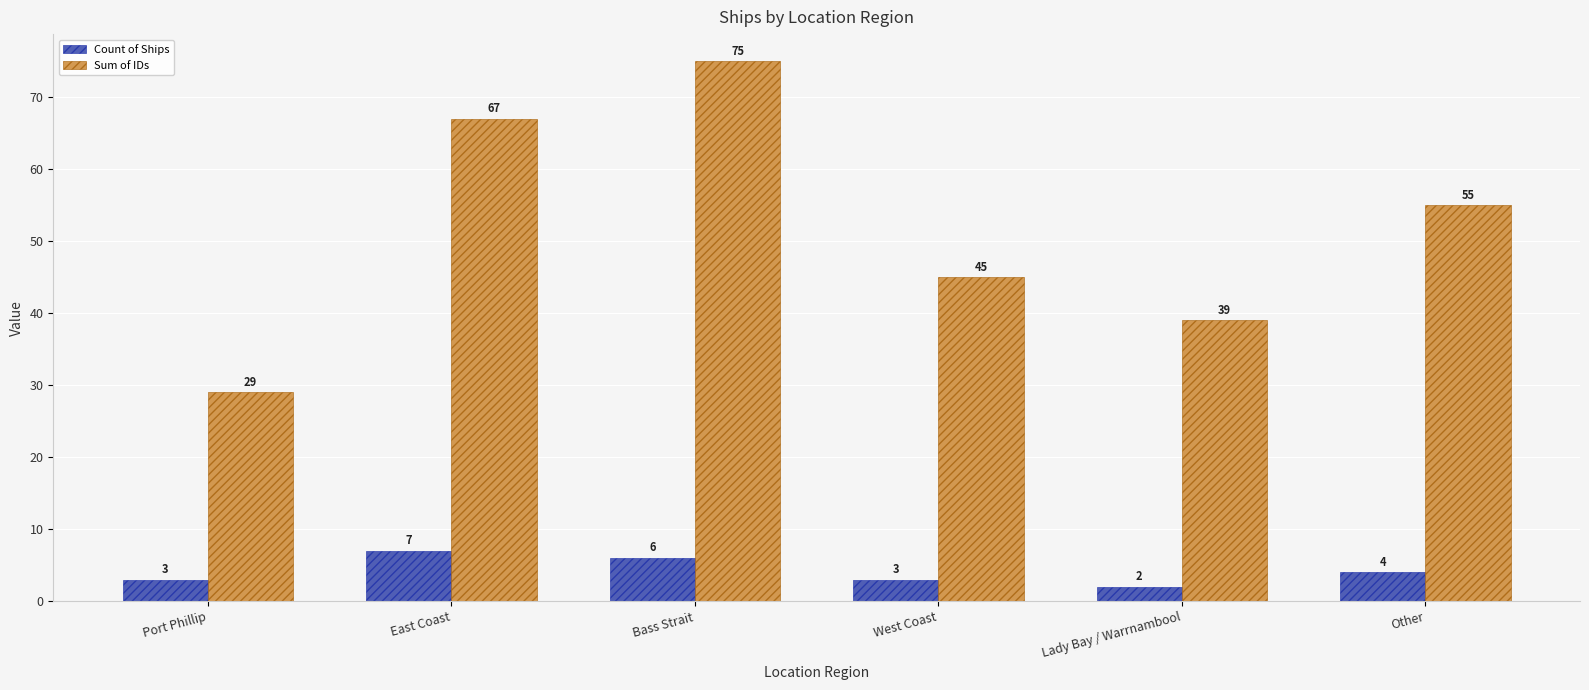

The value of Count of Ships at Bass Strait is 6. True or false?

True